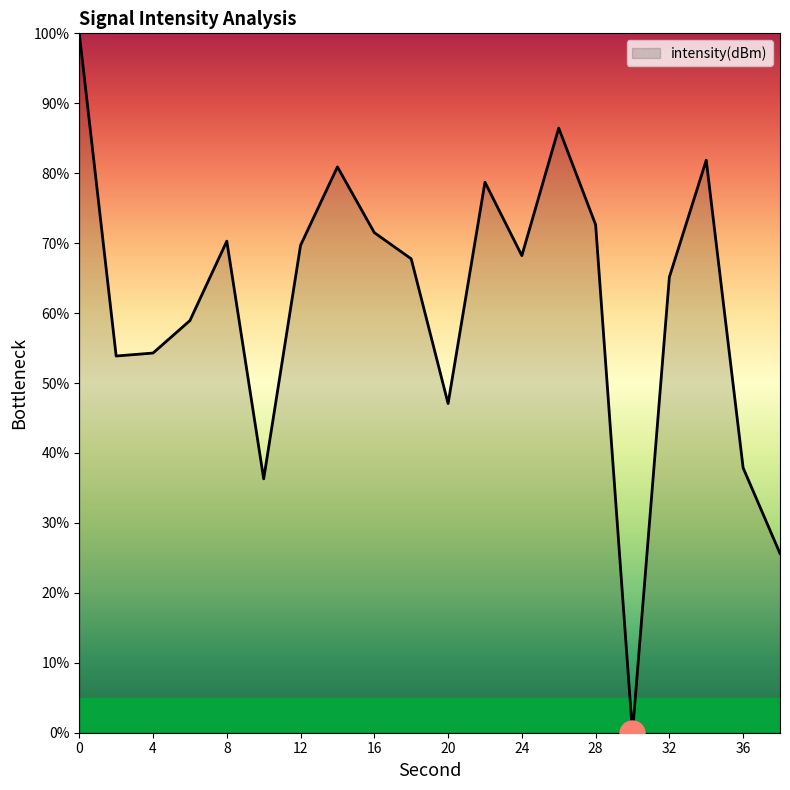

What is the difference between the maximum and minimum values?

100.0